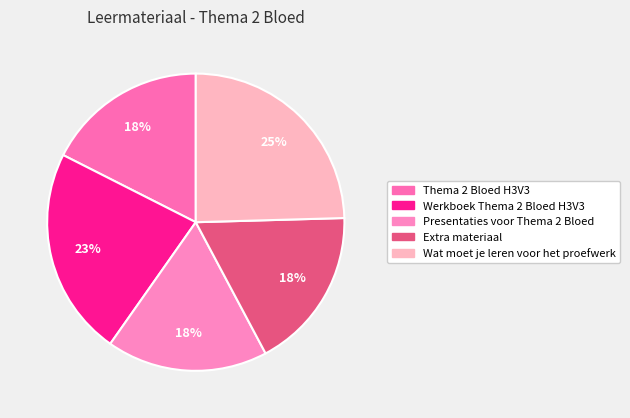

Is the sum of Extra materiaal and Werkboek Thema 2 Bloed H3V3 greater than half?

No